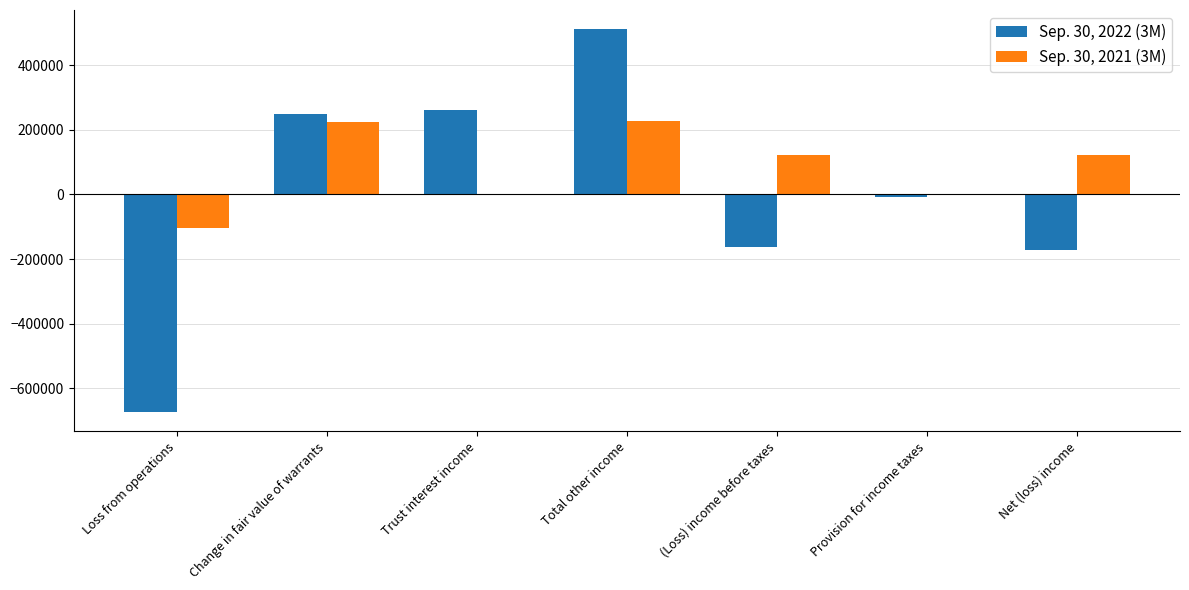

Which label corresponds to the largest value in the chart?

Total other income